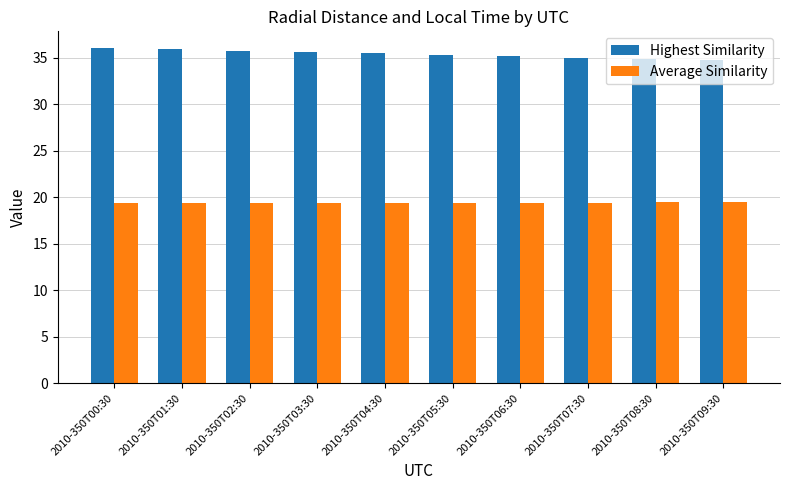

What is the sum of the Highest Similarity values at 2010-350T07:30 and 2010-350T03:30?

70.7